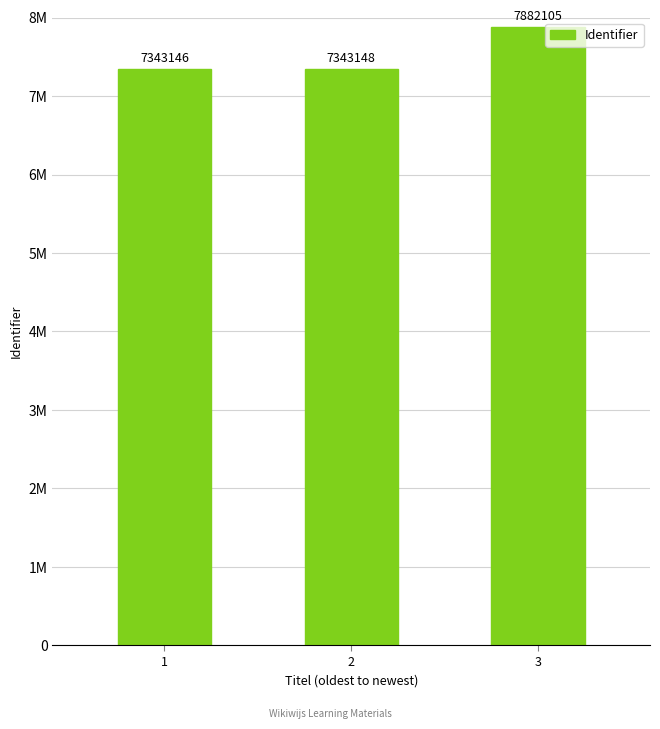

List the labels in order of value, smallest first.

1, 2, 3